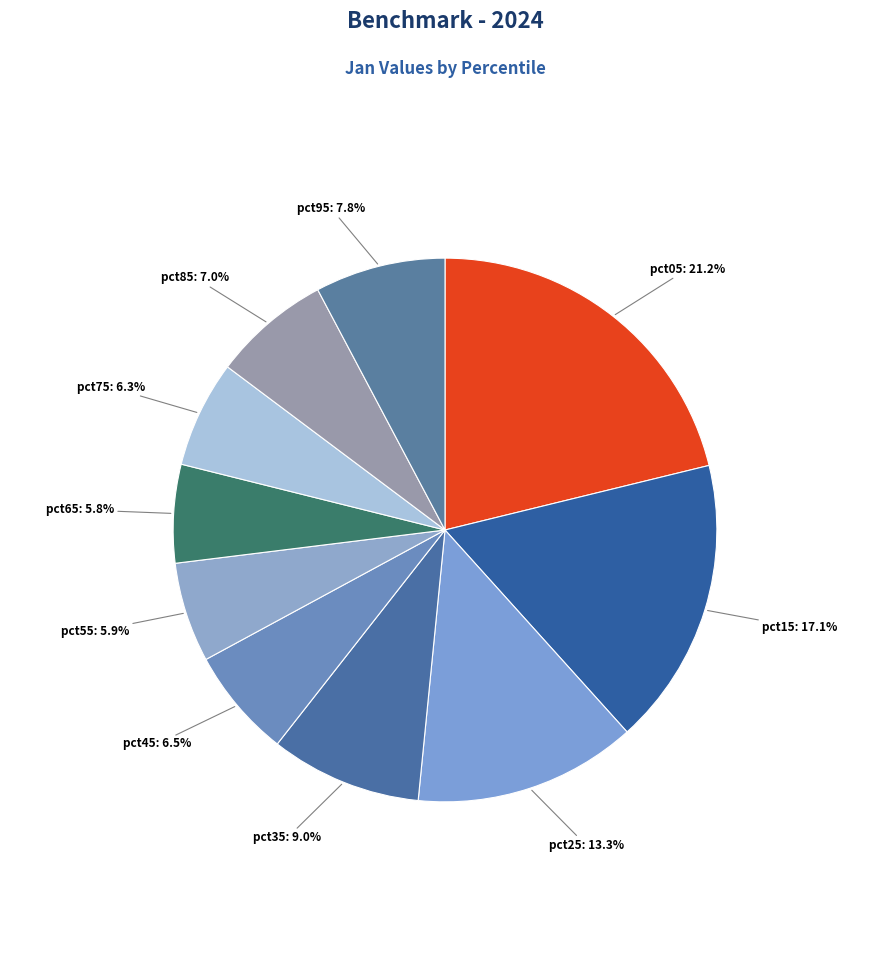

How many slices are in this pie chart?

10